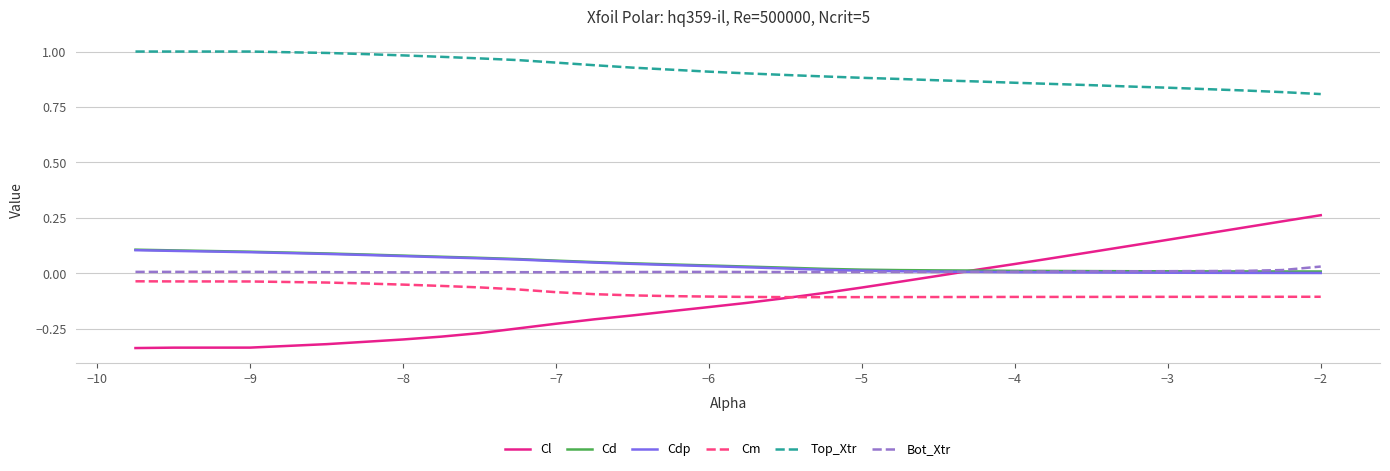

Which series has the widest spread of values?

Cl